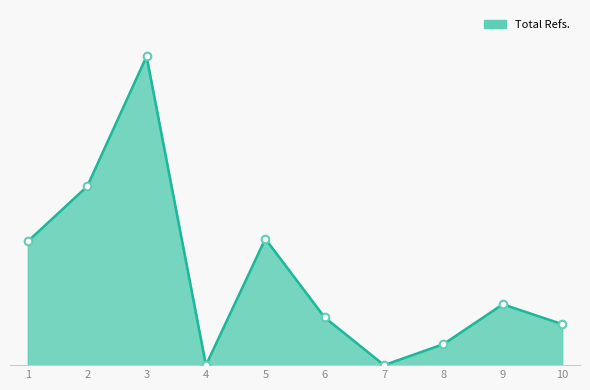

Between 10 and 1, which is larger?

1